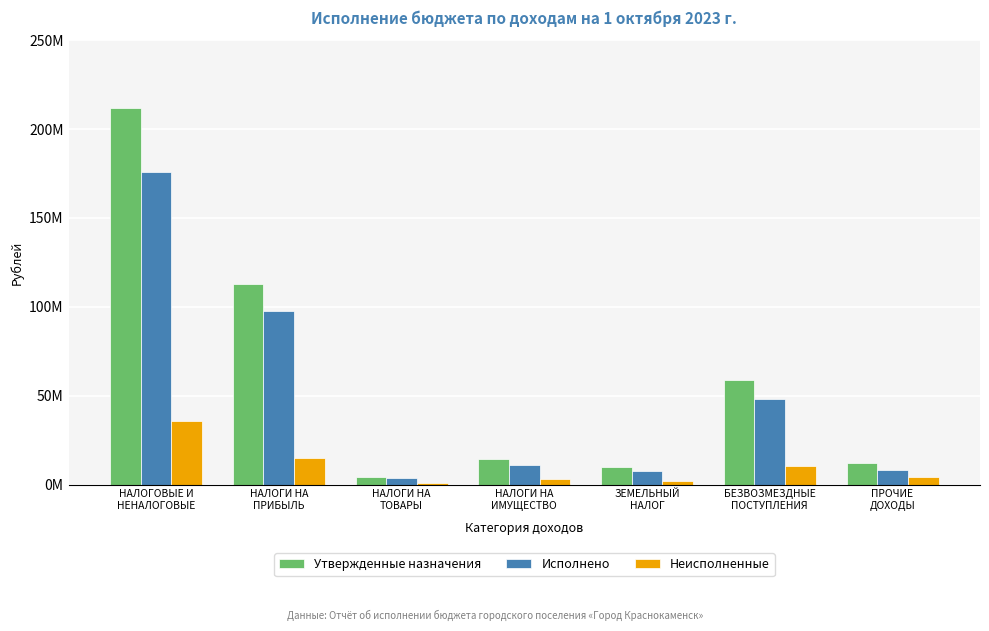

At НАЛОГОВЫЕ И
НЕНАЛОГОВЫЕ, list the series in order from smallest to largest.

Неисполненные, Исполнено, Утвержденные назначения